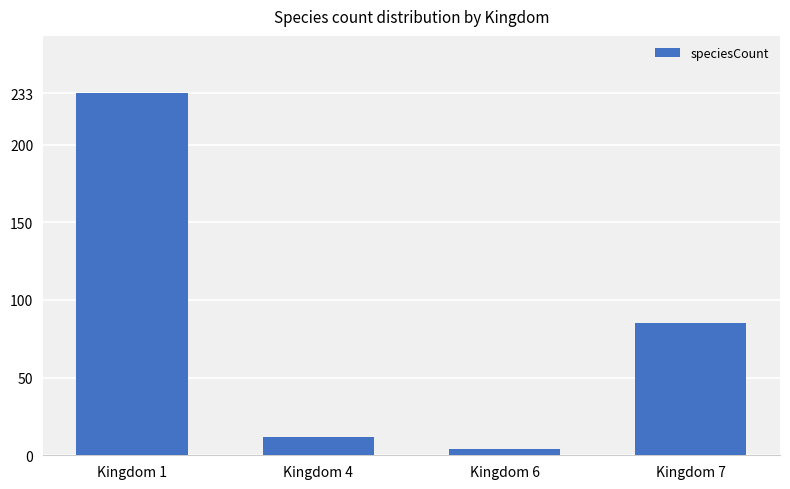

What is the average value?

84